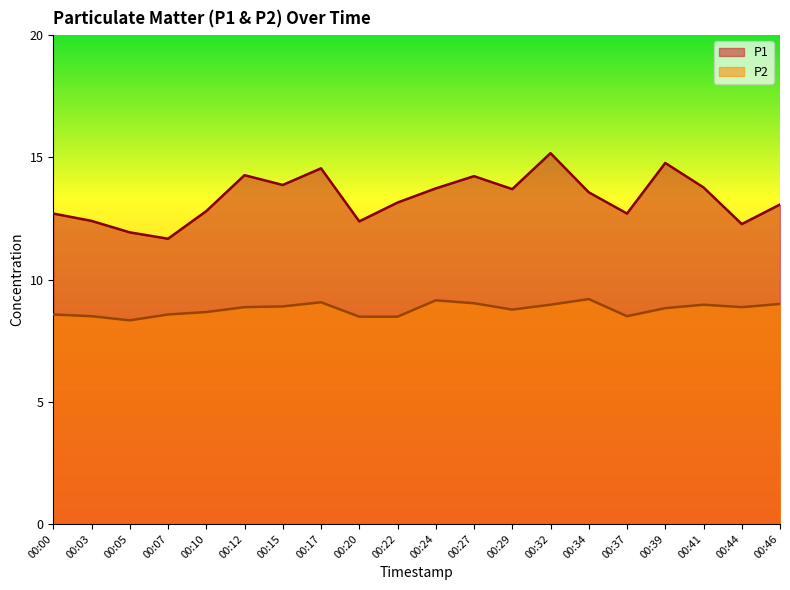

At how many categories does at least one series exceed 8?

20